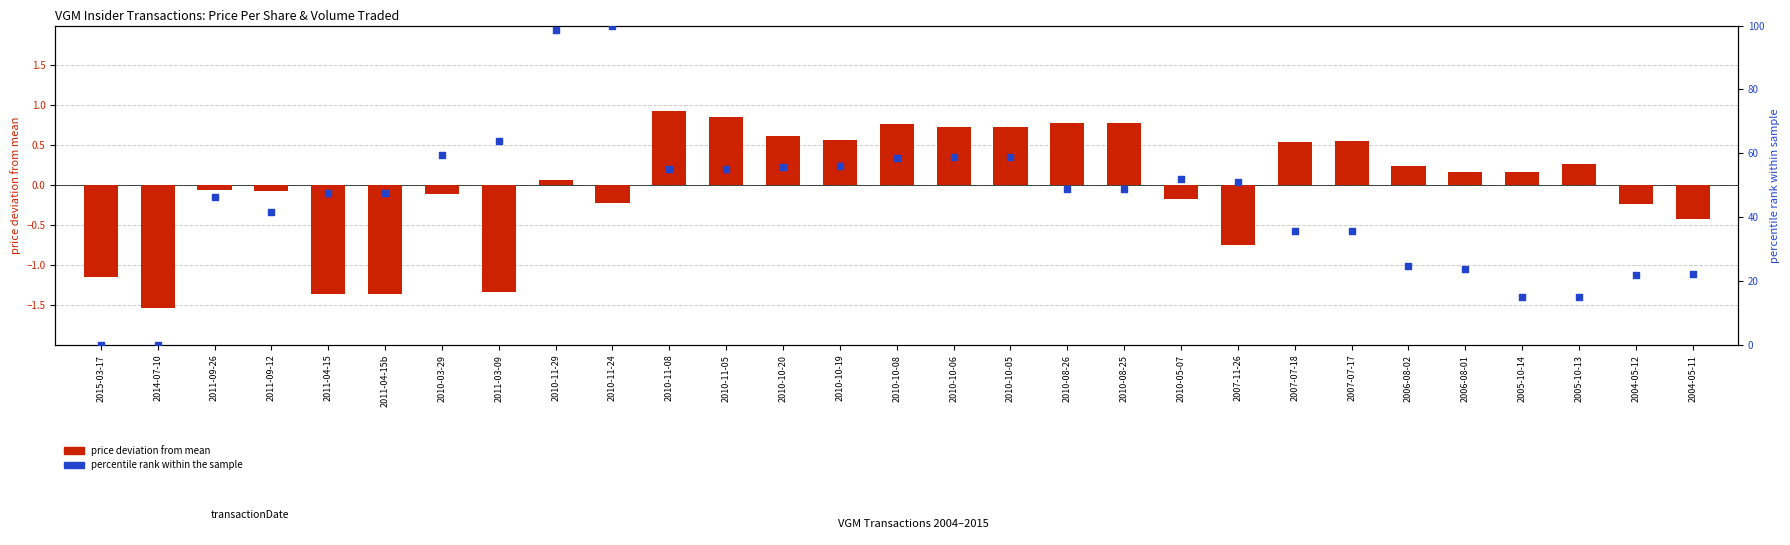

Which series contains the lowest Y value?

price deviation from mean